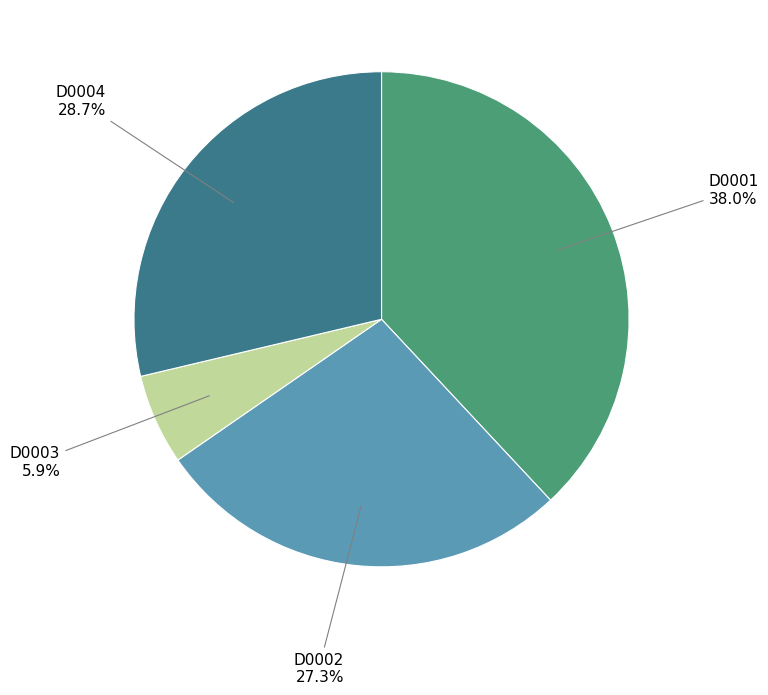

Rank the categories by value from highest to lowest.

D0001, D0004, D0002, D0003